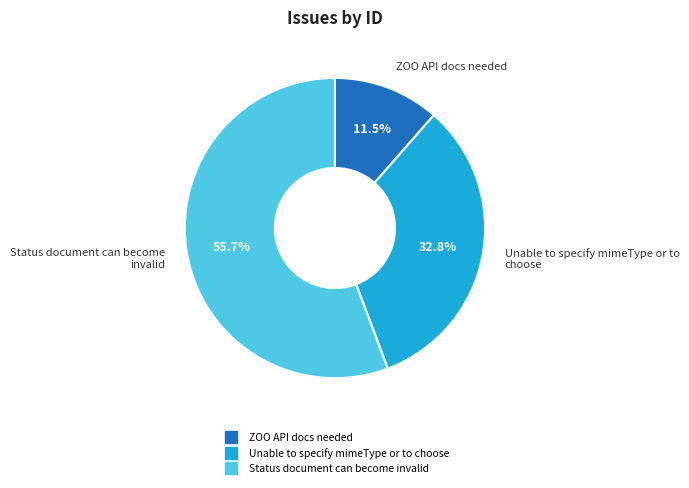

What percentage do Status document can become invalid and ZOO API docs needed together represent?

67.2%